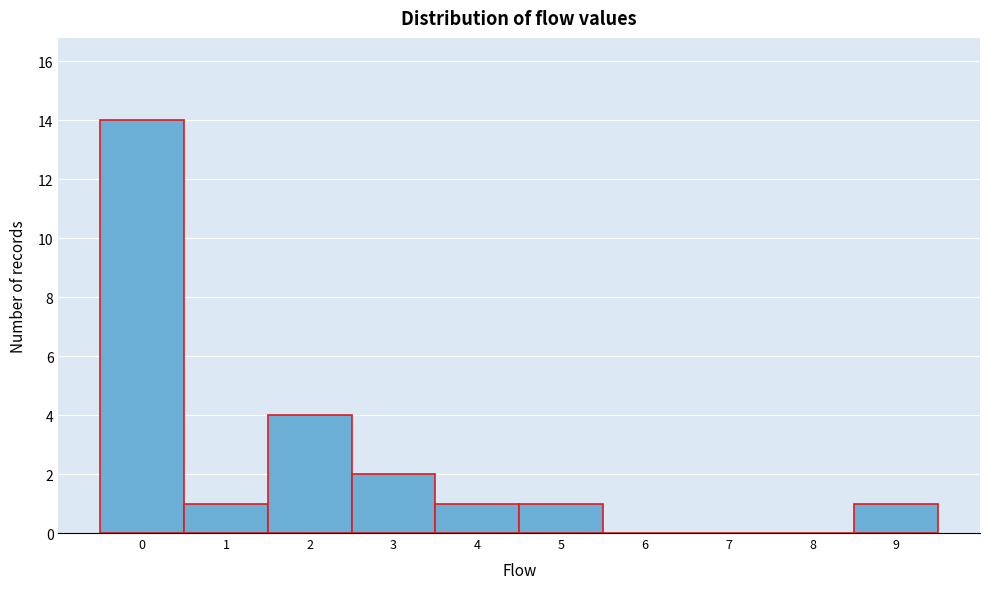

Over which range of the x-axis is the bar tallest?

-0.5 to 0.5